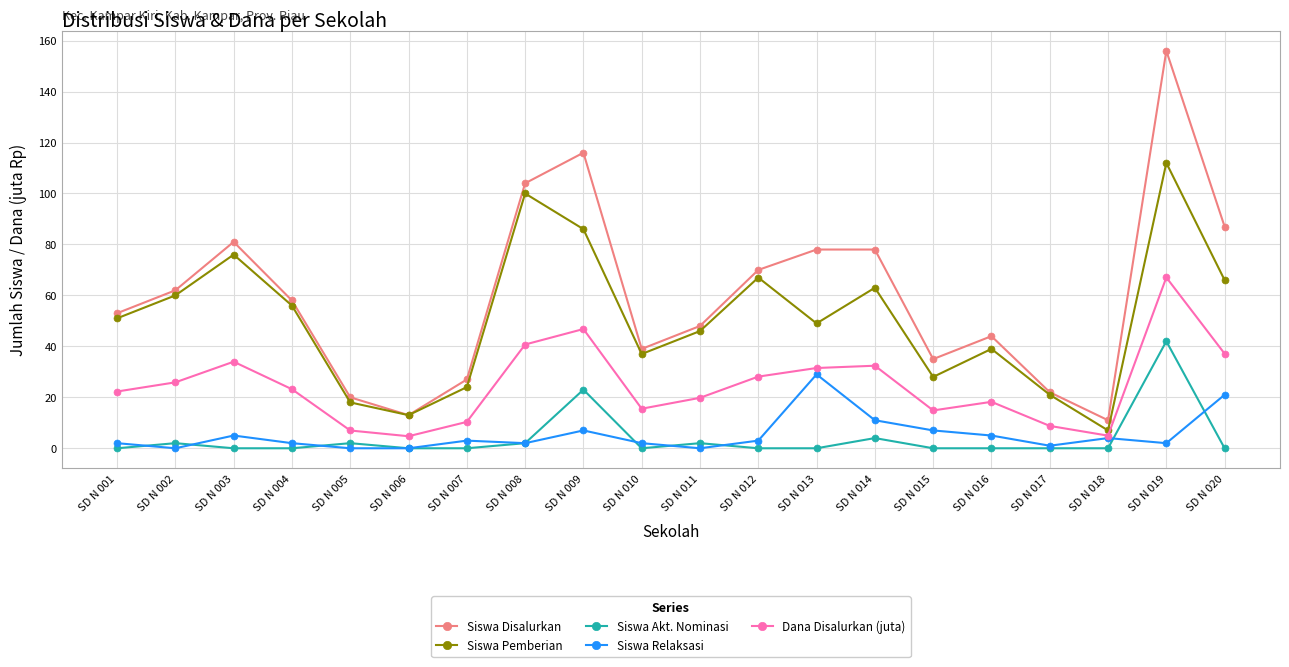

At which category does Siswa Pemberian reach its first local valley?

SD N 006